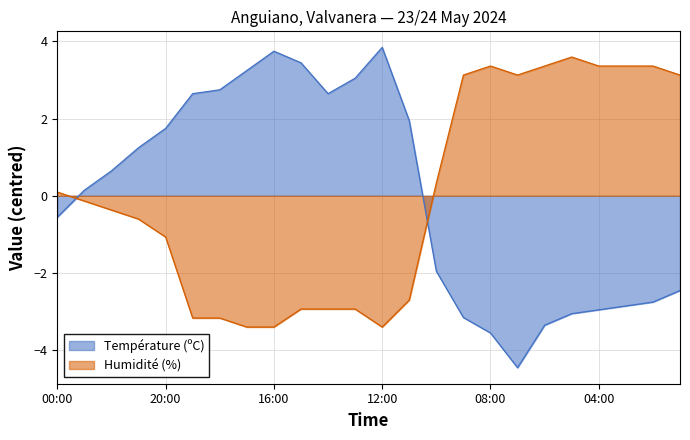

In Humidité (%), how many points are higher than both neighbors (excluding endpoints)?

2